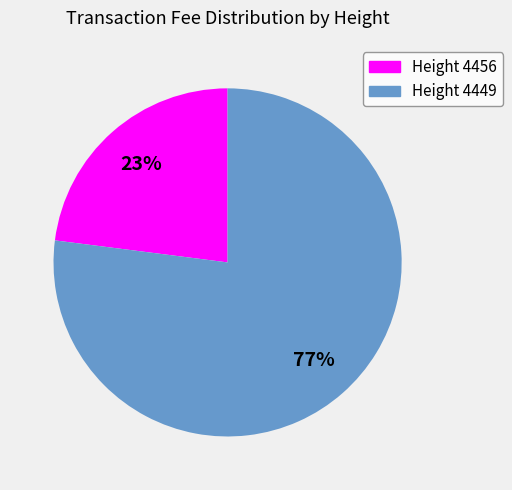

Which category has the smallest portion of the pie?

Height 4456